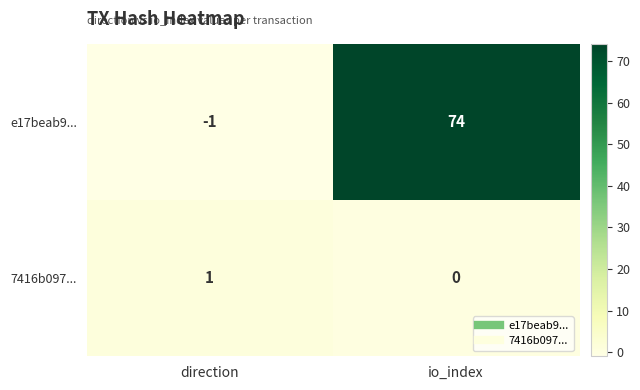

Reading right to left, what are all the values shown in this chart?

e17beab9...: 74	-1
7416b097...: 0	1